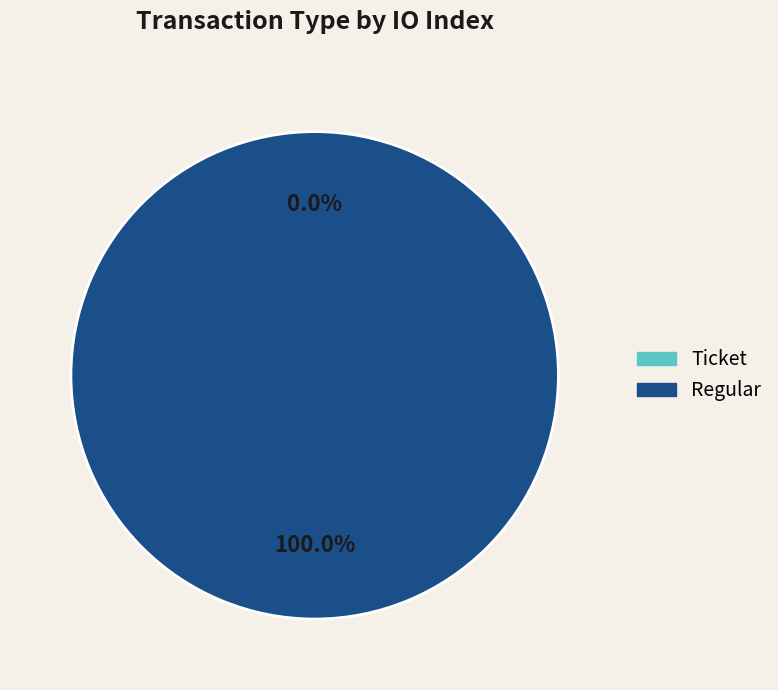

The Ticket slice represents 0% of the pie. True or false?

True